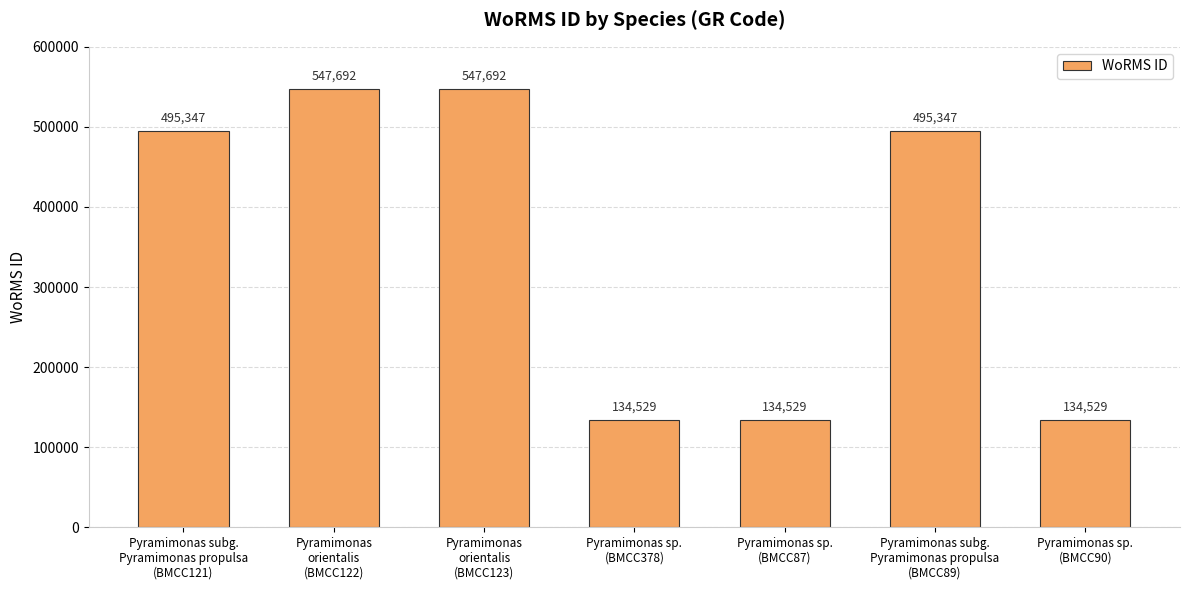

What is the average value?

355666